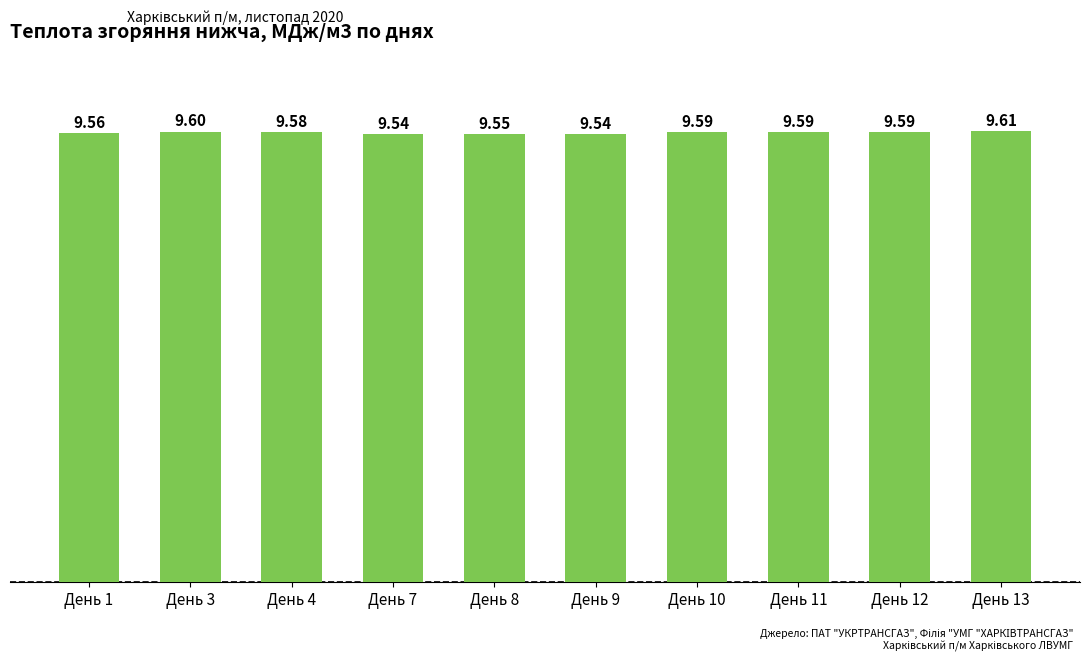

Does the chart contain any negative values?

No